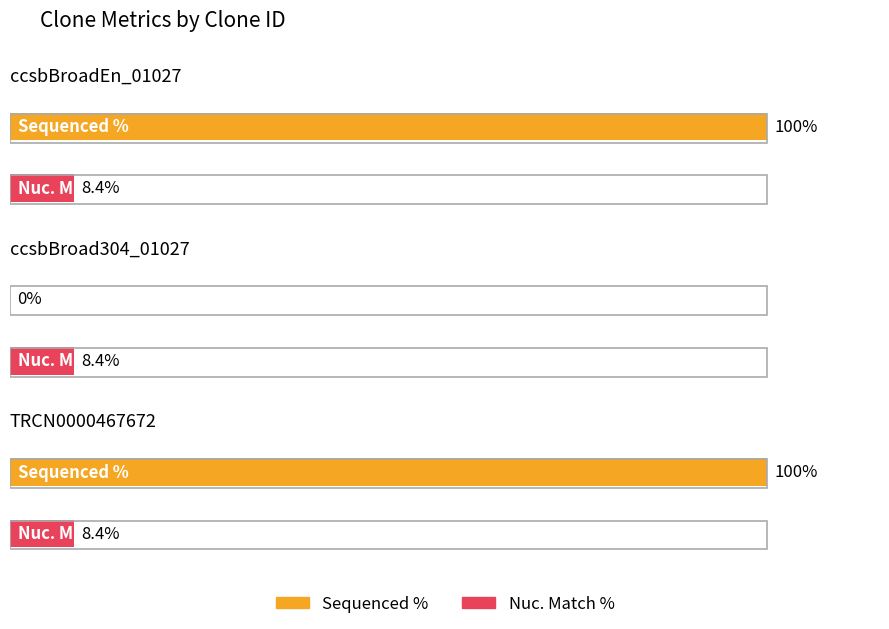

Between ccsbBroad304_01027 and ccsbBroadEn_01027, which is larger?

ccsbBroadEn_01027